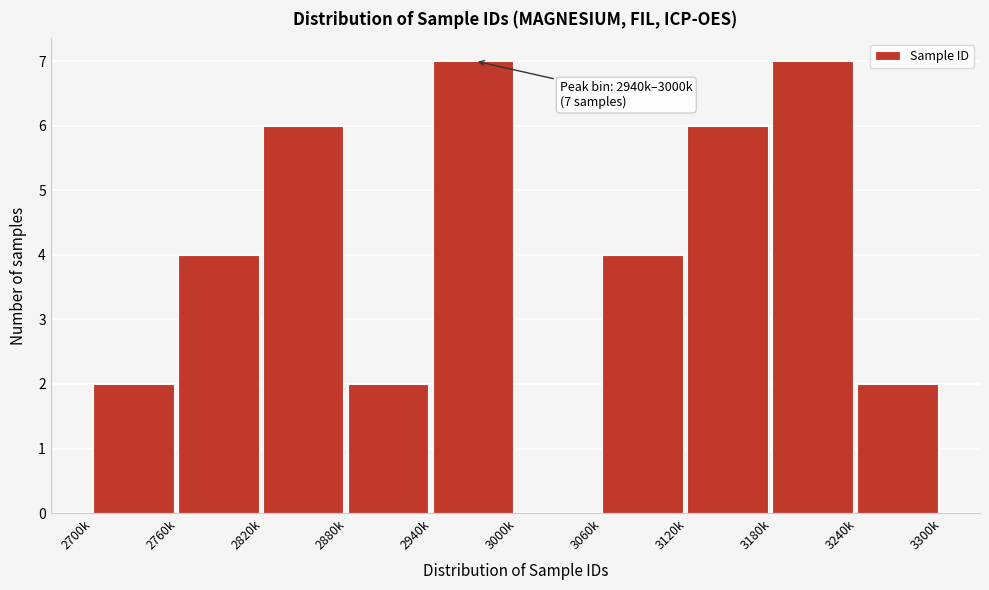

Reading left to right, extract all data points from this chart.

2700k=2	2760k=4	2820k=6	2880k=2	2940k=7	3000k=0	3060k=4	3120k=6	3180k=7	3240k=2